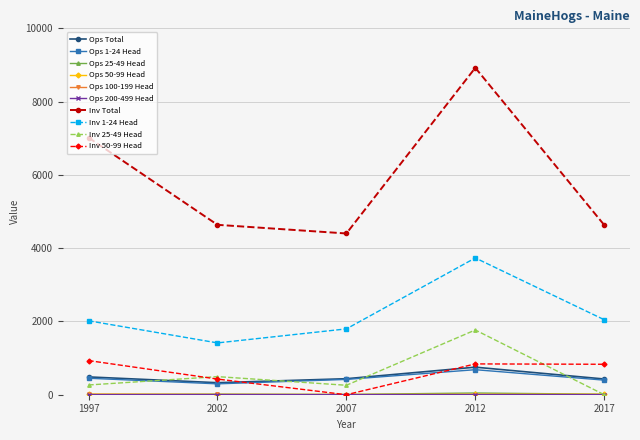

At which category is the sum across all series the highest?

2012